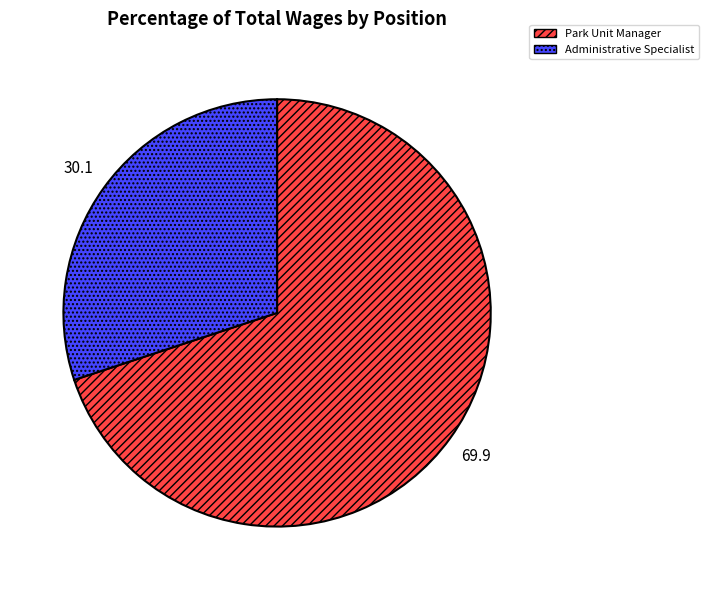

Rank the categories by value from lowest to highest.

Administrative Specialist, Park Unit Manager